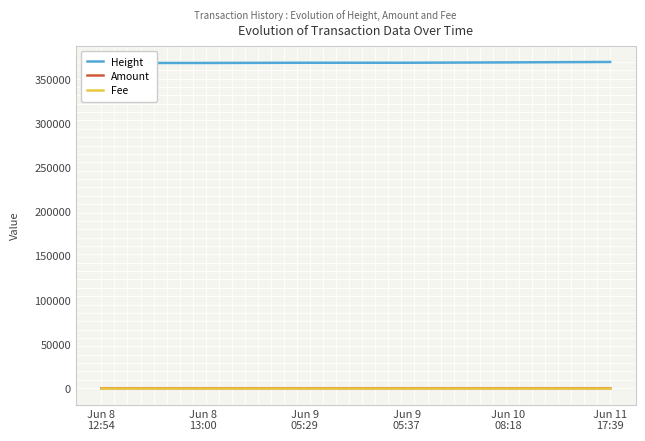

Between Jun 9
05:29 and Jun 8
13:00, which is larger?

Jun 9
05:29